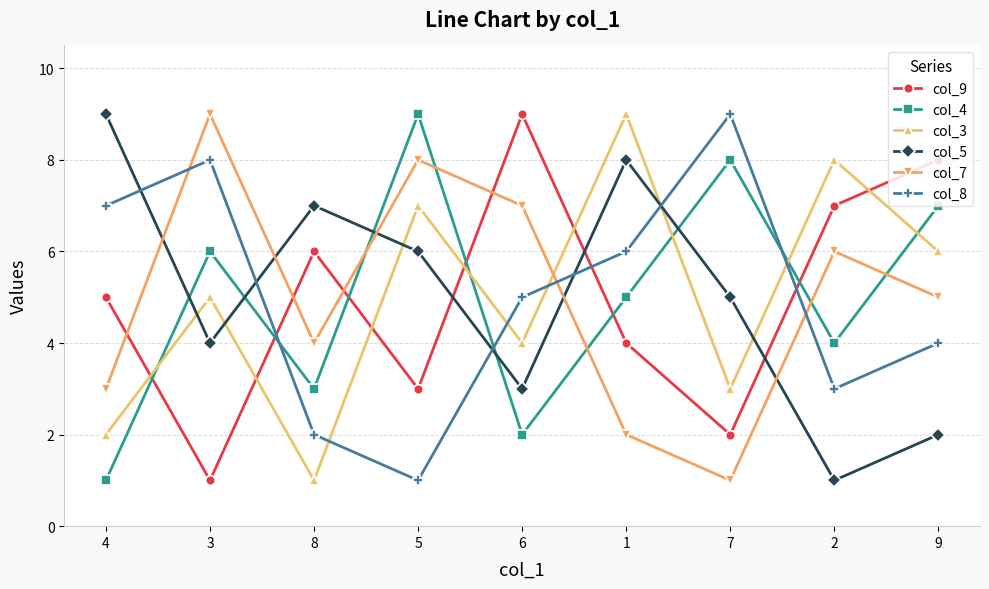

After their last crossing, which series has the higher values: col_7 or col_4?

col_4